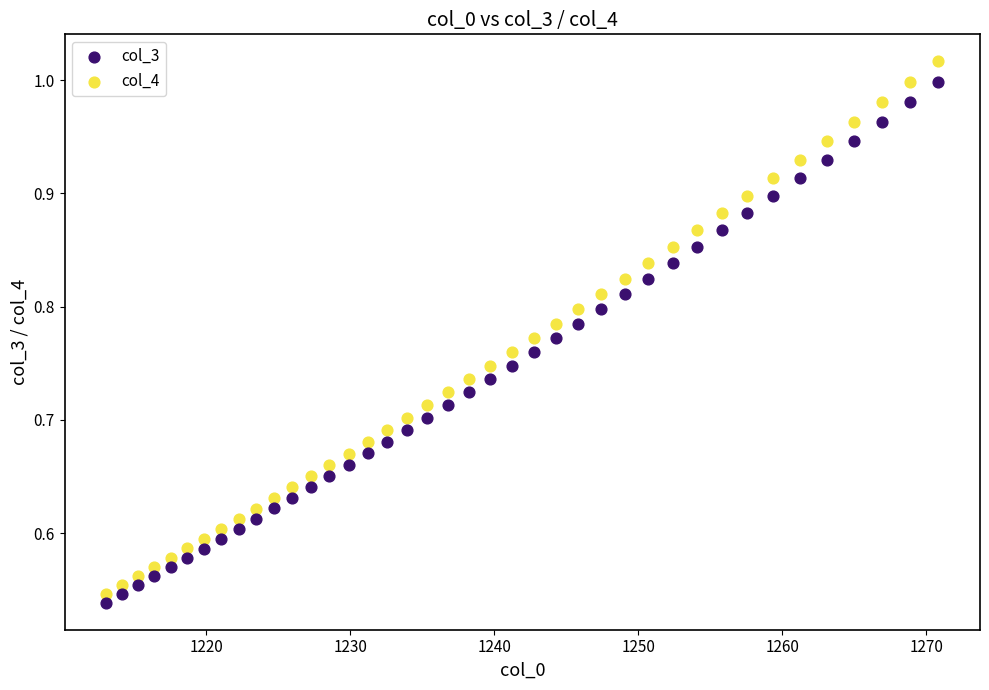

Across all data points, what is the range of X values (max minus min)?

57.8